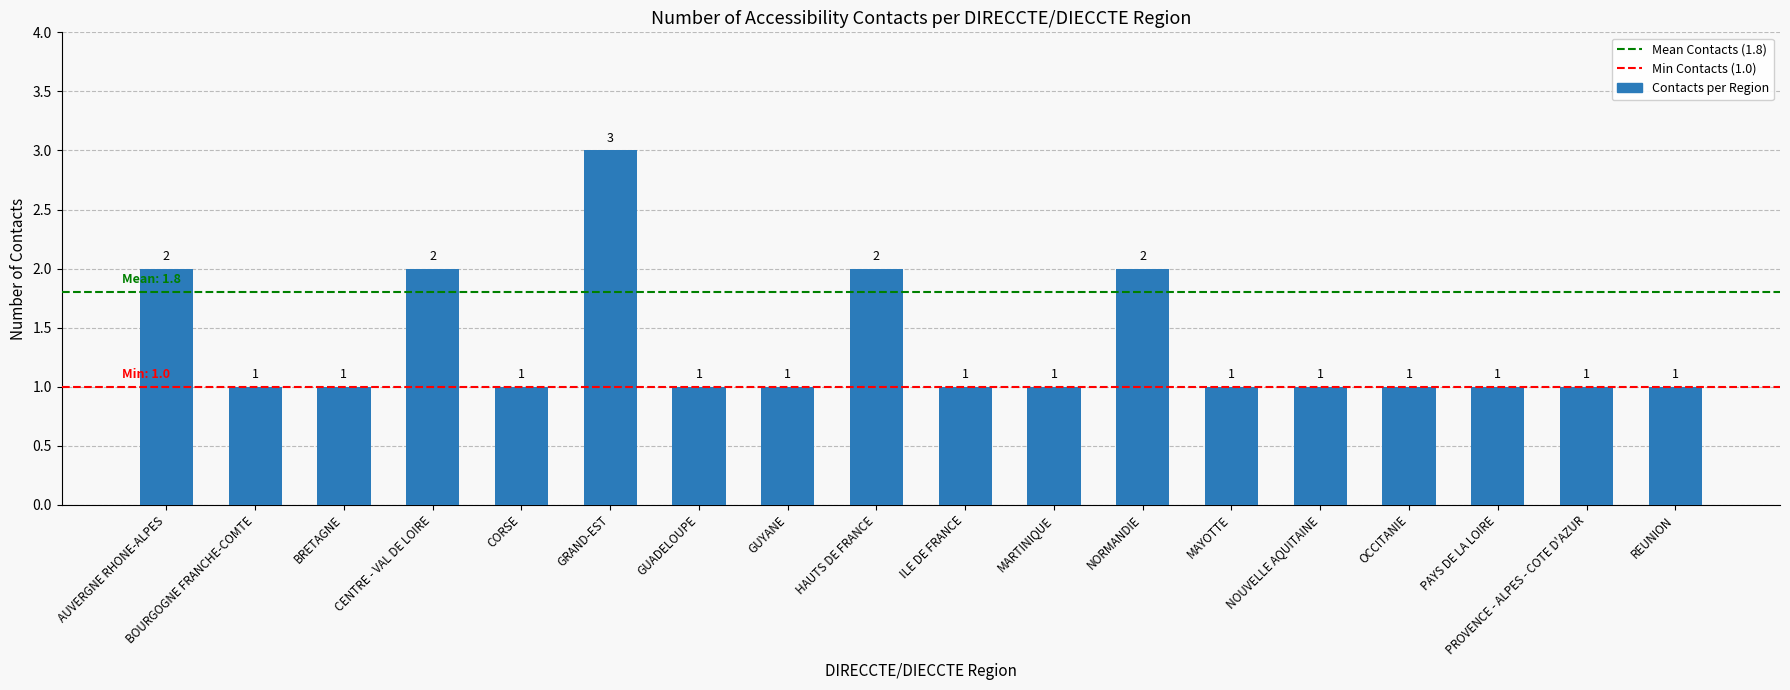

Reading left to right, what are all the values shown in this chart?

AUVERGNE RHONE-ALPES=2	BOURGOGNE FRANCHE-COMTE=1	BRETAGNE=1	CENTRE - VAL DE LOIRE=2	CORSE=1	GRAND-EST=3	GUADELOUPE=1	GUYANE=1	HAUTS DE FRANCE=2	ILE DE FRANCE=1	MARTINIQUE=1	NORMANDIE=2	MAYOTTE=1	NOUVELLE AQUITAINE=1	OCCITANIE=1	PAYS DE LA LOIRE=1	PROVENCE - ALPES - COTE D'AZUR=1	REUNION=1